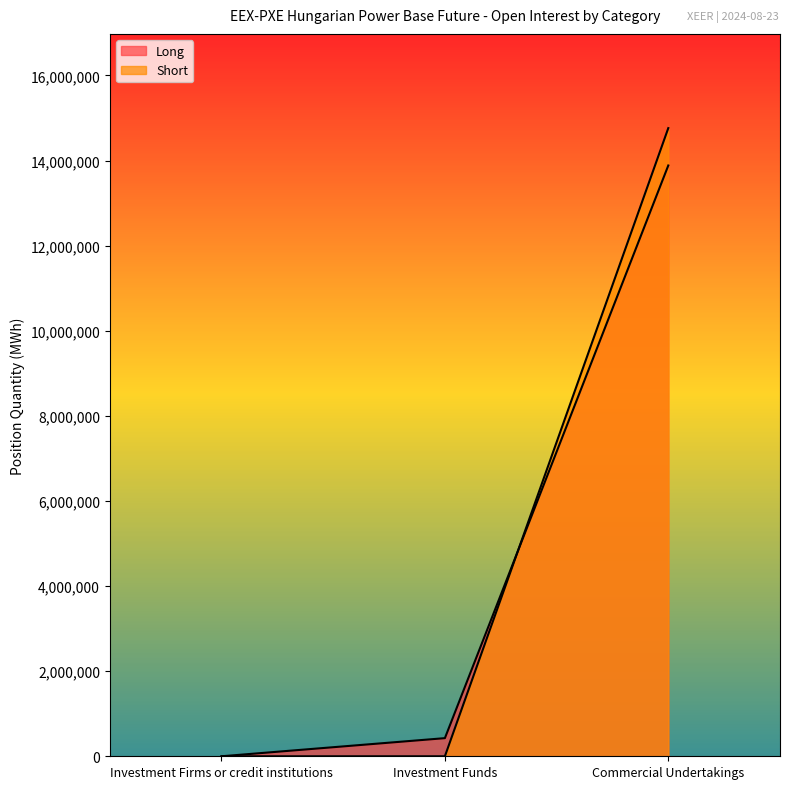

Rank the series at Investment Funds from lowest to highest value.

Short, Long